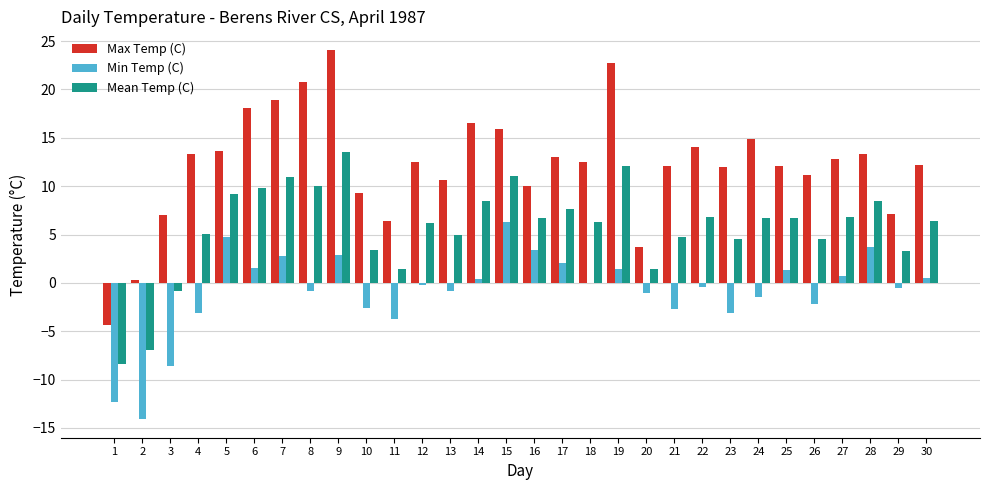

What is the average value of the Max Temp (C) series?

12.2